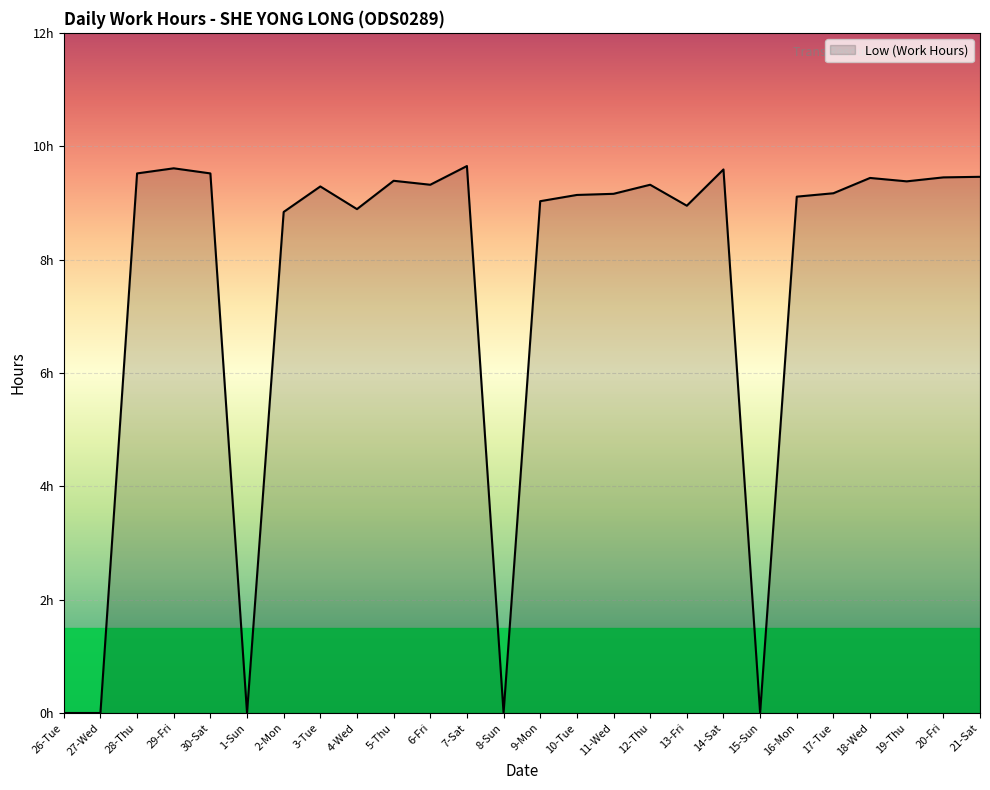

Where is the first local maximum?

29-Fri